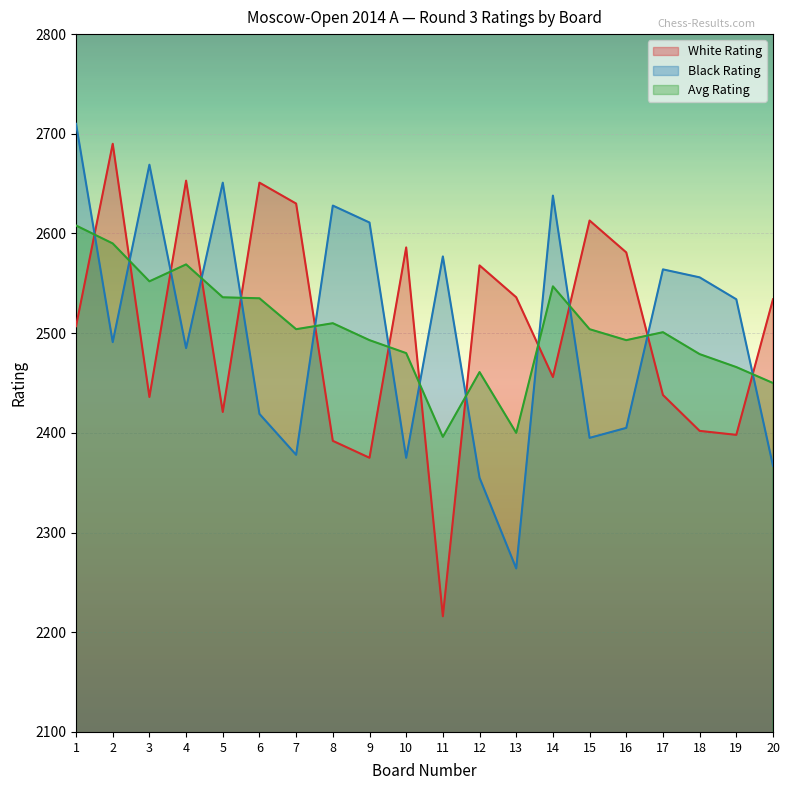

What is the sum of the White Rating values at 11 and 14?

4672